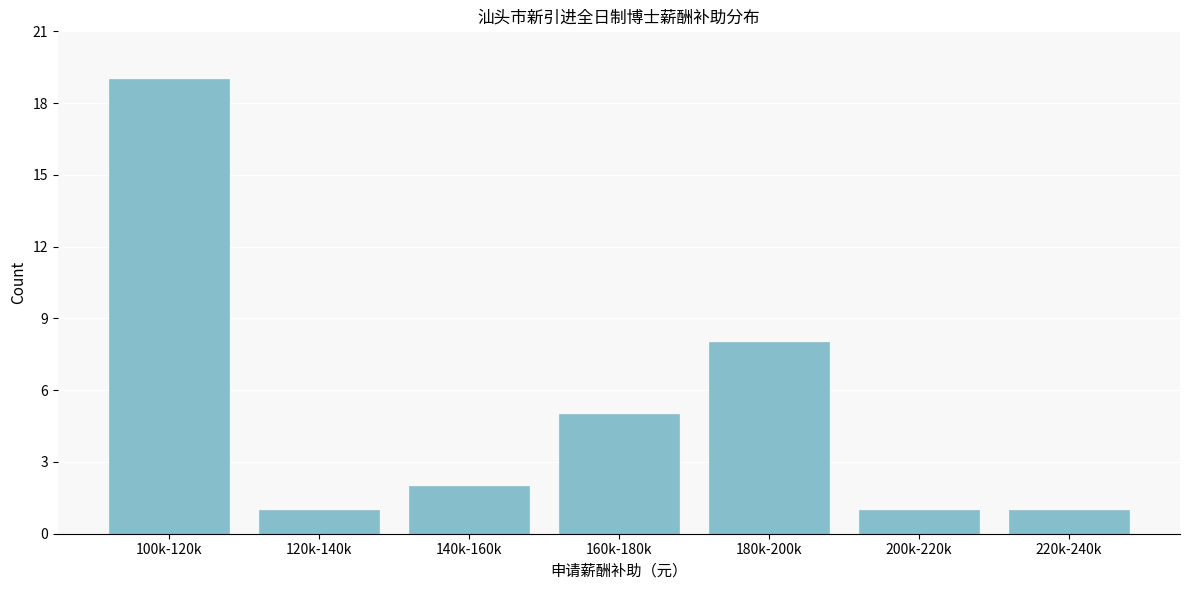

Reading right to left, list all the values displayed in this chart.

1	1	8	5	2	1	19